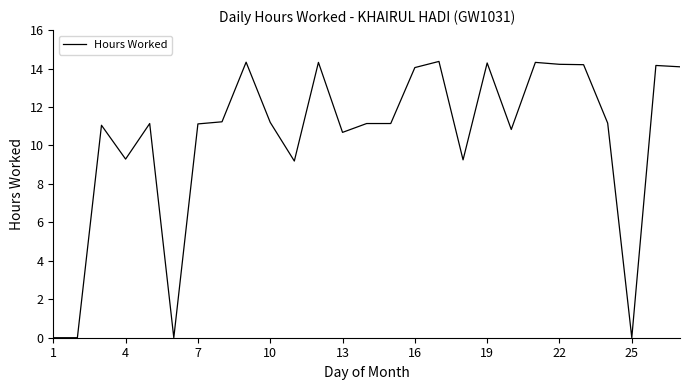

What is the difference between the maximum and minimum values?

14.4